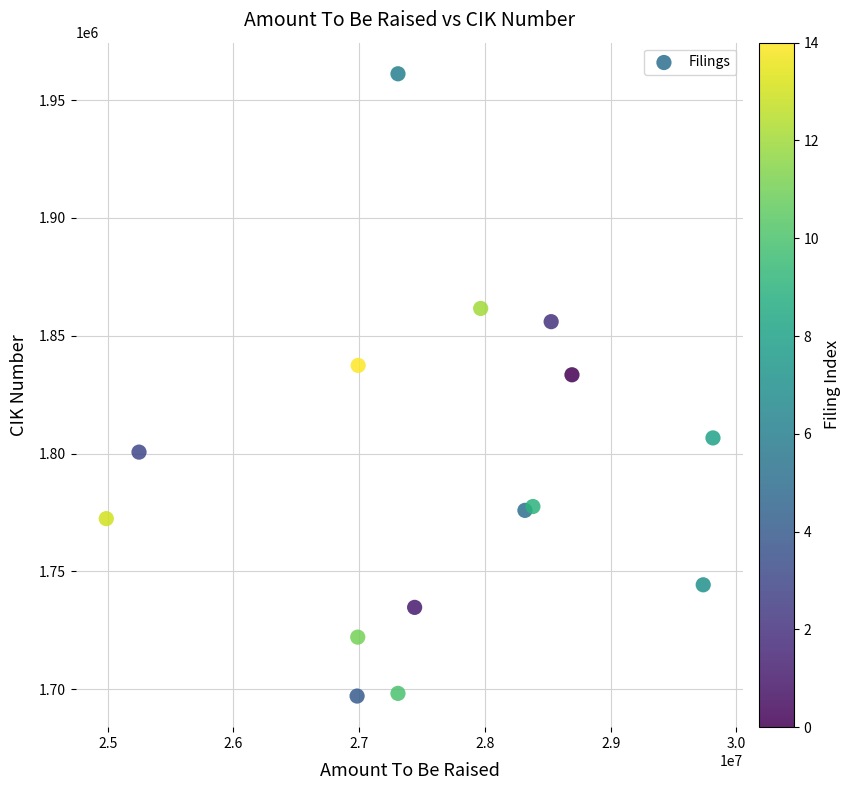

What is the range of Y values (max minus min)?

264072.4